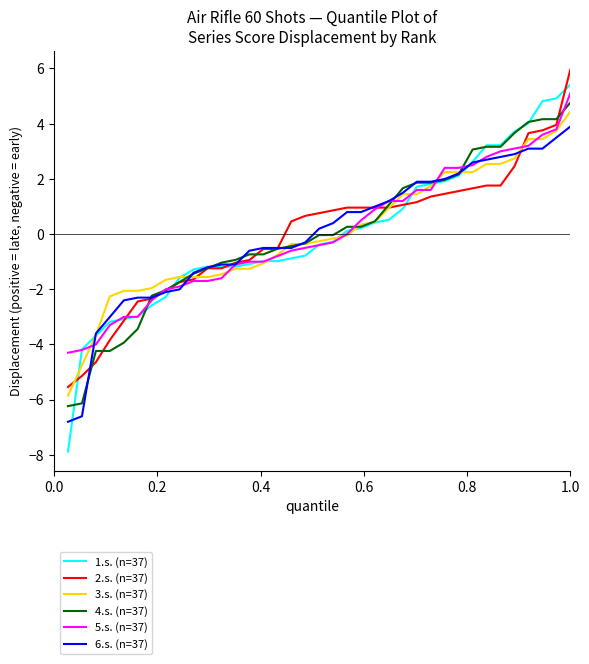

Which series has the widest spread of values?

1.s. (n=37)